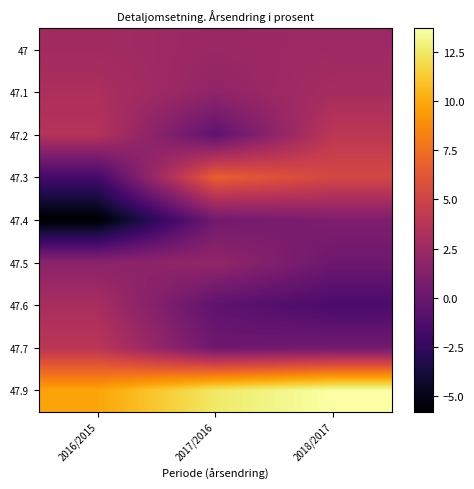

Which has a higher value, 2017/2016 or 2018/2017?

2018/2017